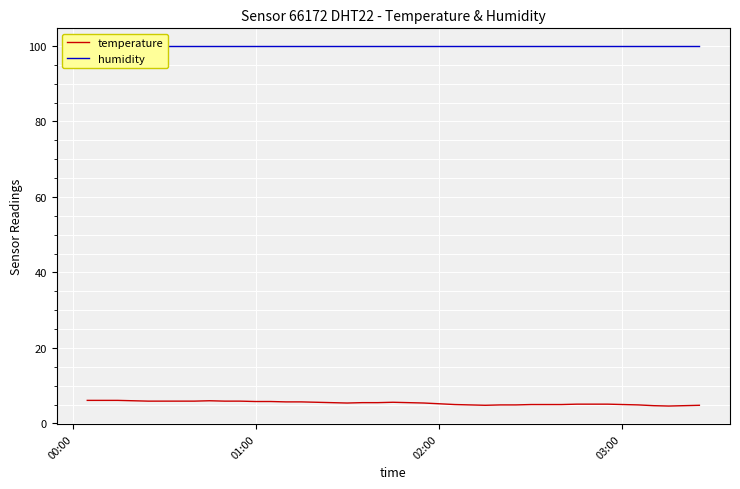

What is the highest value of the temperature series?

6.1